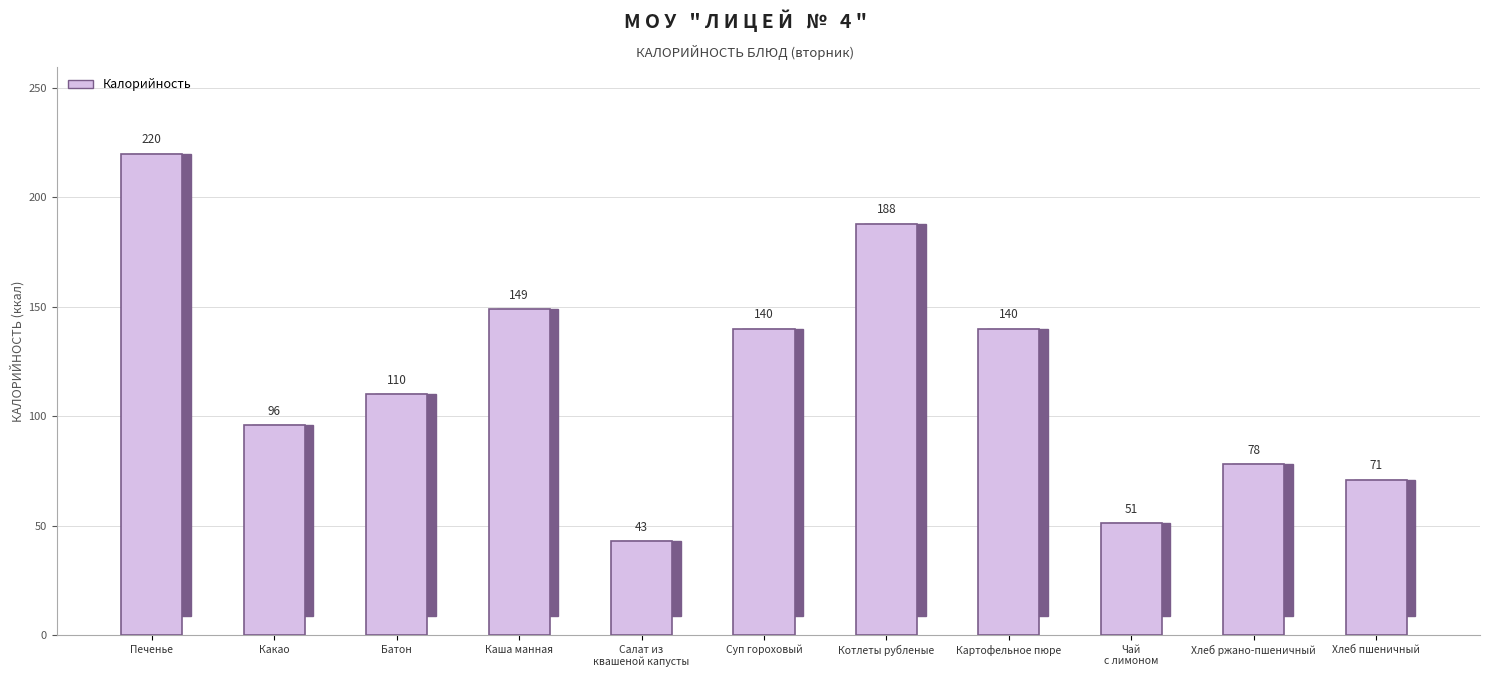

Rank the categories by value from lowest to highest.

Салат из квашеной капусты, Чай с лимоном, Хлеб пшеничный, Хлеб ржано-пшеничный, Какао, Батон, Суп гороховый, Картофельное пюре, Каша манная, Котлеты рубленые, Печенье